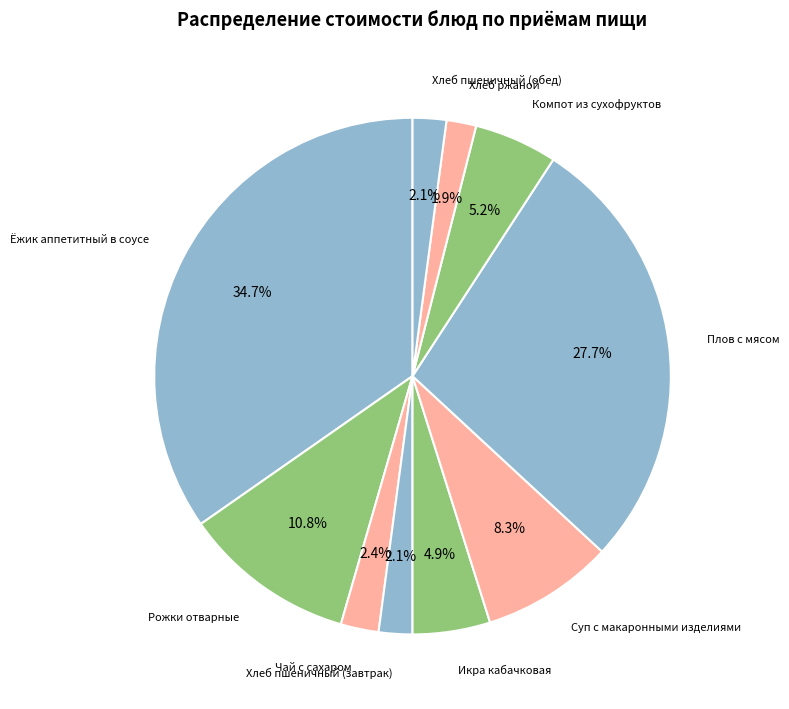

Is there any slice that represents more than half of the pie?

No